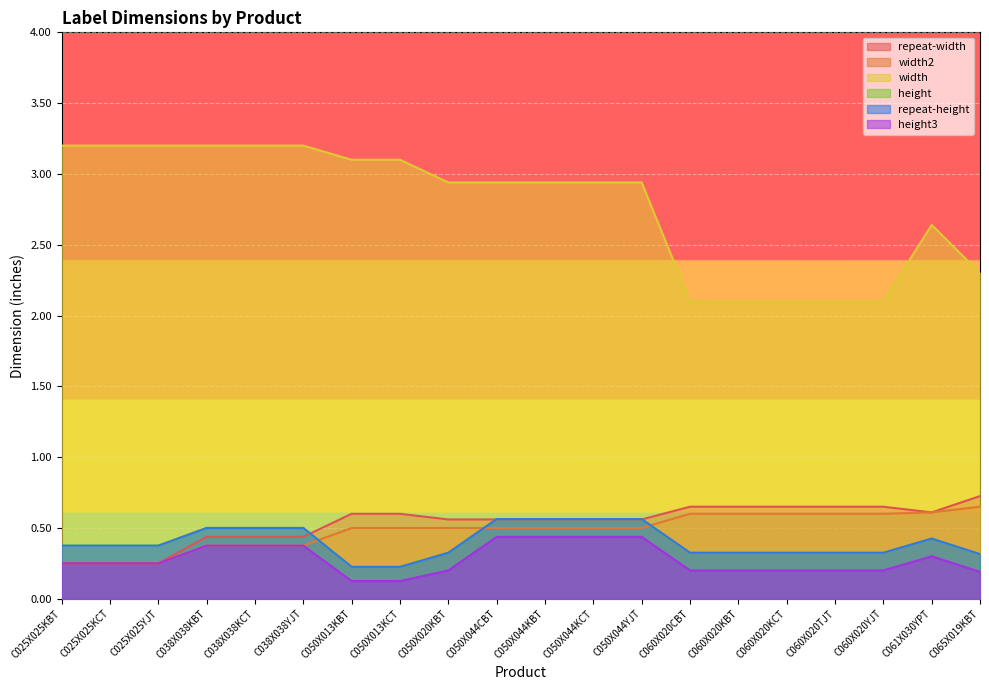

How many interior local peaks does the repeat-height series have?

1